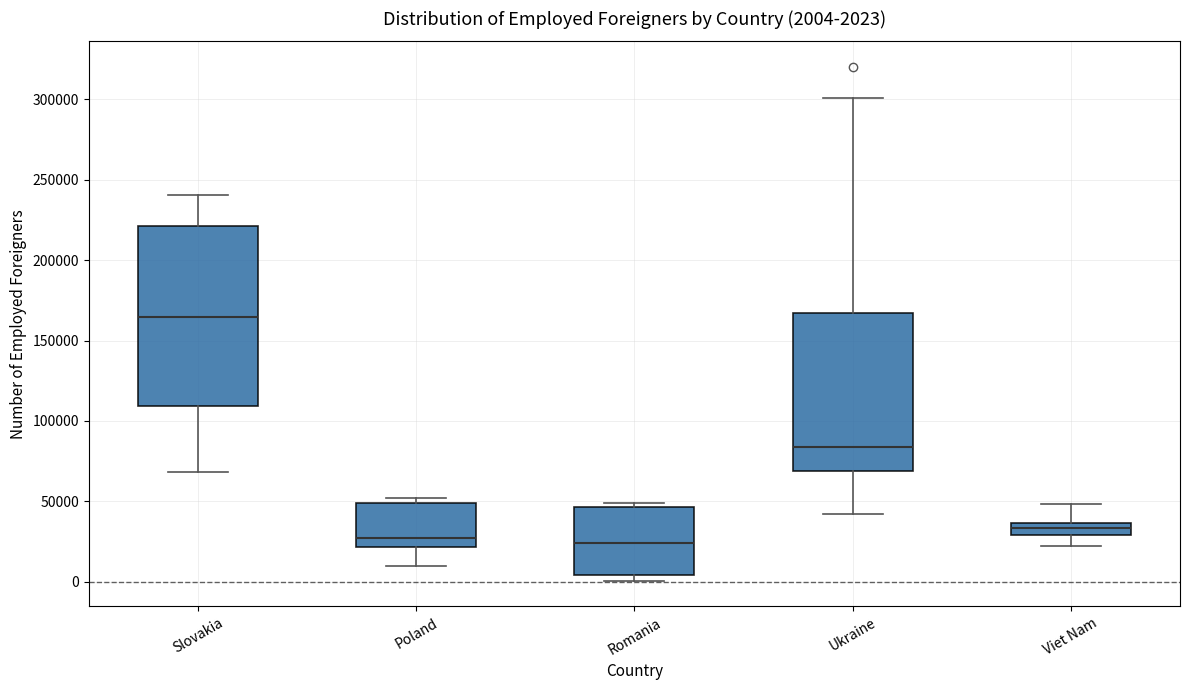

Comparing the boxes themselves (not the whiskers), which one is the tallest?

Slovakia